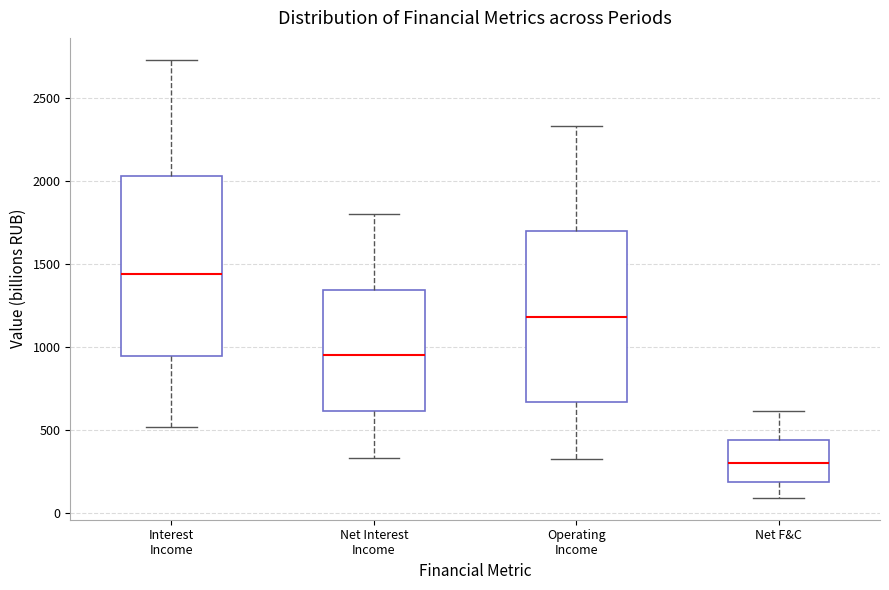

Where does the lower whisker of the box for Net F&C end on the y-axis? The values are not printed on the chart, so give them approximately, as read against the axis.

100